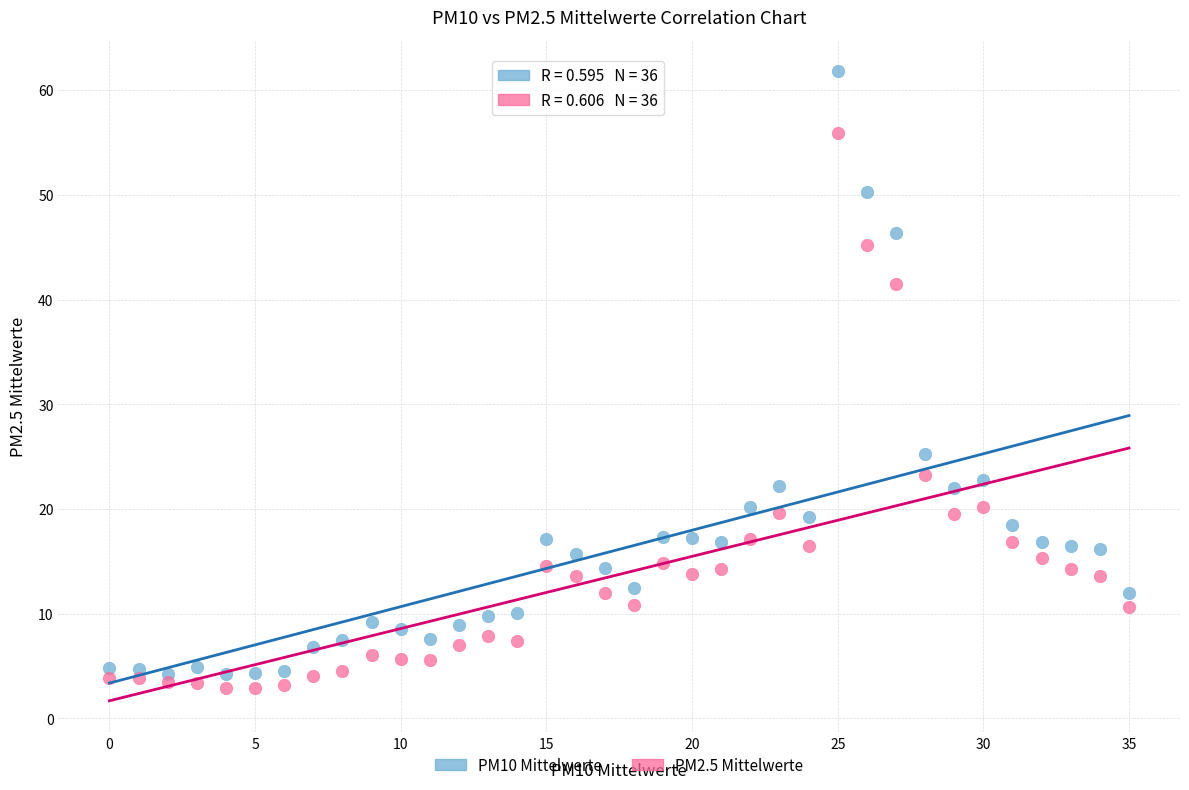

What are all the series names shown in the legend?

PM10 Mittelwerte, PM2.5 Mittelwerte